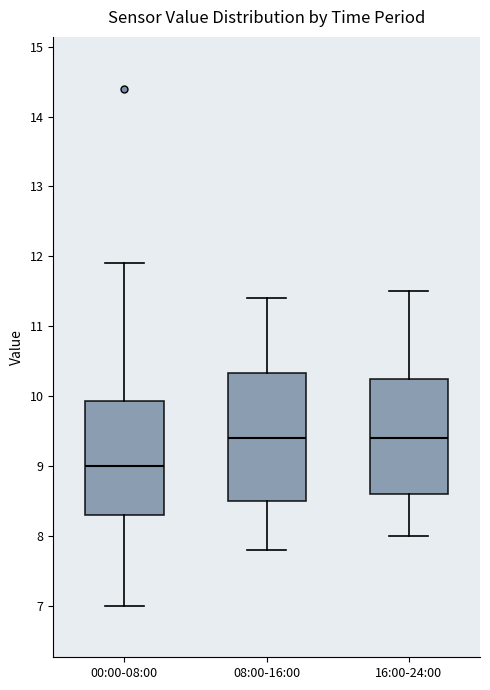

Reading left to right, read every box against the y-axis: the position of its median line, the range the box covers, and the ends of its whiskers. The values are not printed on the chart, so give them approximately, as read against the axis.

00:00-08:00: median 9.0, box 8.3 to 9.9, whiskers 7.0 to 11.9
08:00-16:00: median 9.4, box 8.5 to 10.3, whiskers 7.8 to 11.4
16:00-24:00: median 9.4, box 8.6 to 10.3, whiskers 8.0 to 11.5